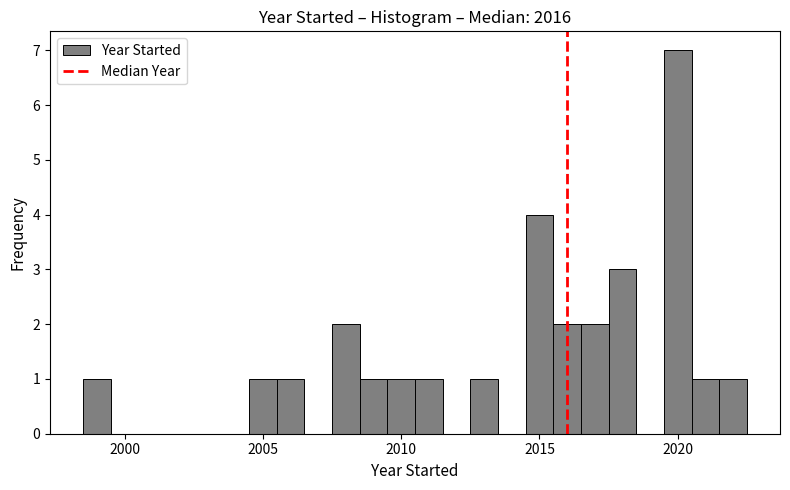

Read against the x-axis, roughly where is the centre of the tallest bar?

2020.0